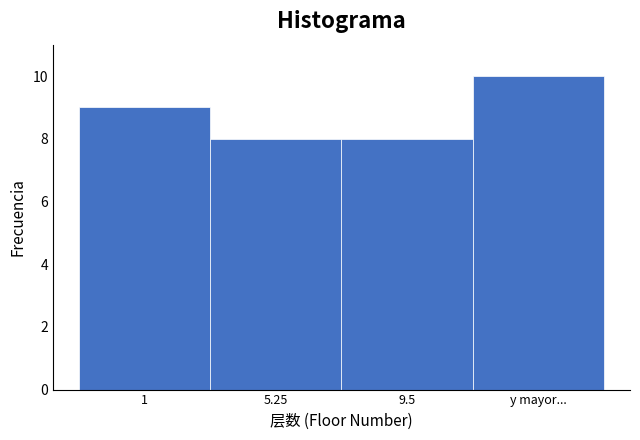

Reading left to right, transcribe all the data shown in this chart.

1=9	5.25=8	9.5=8	y mayor...=10